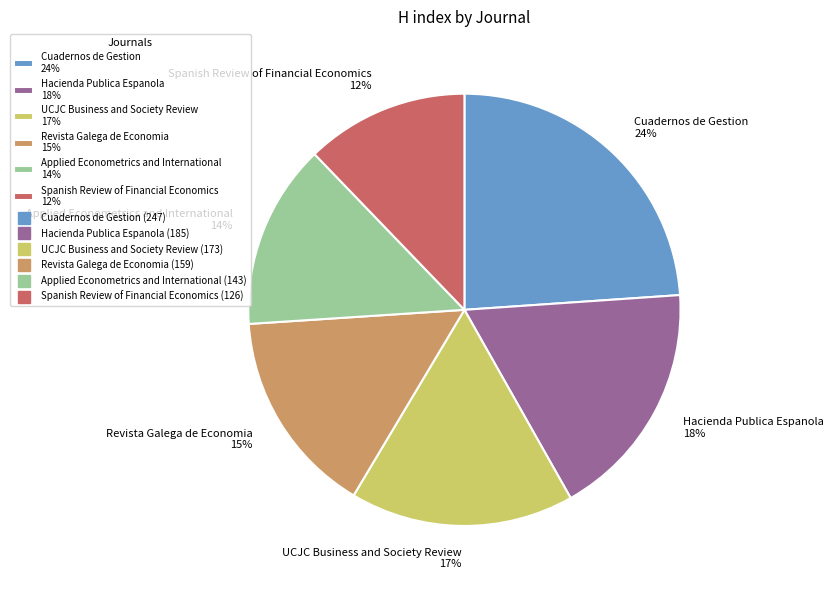

Is it true that Applied Econometrics and International is 14% of the pie?

True